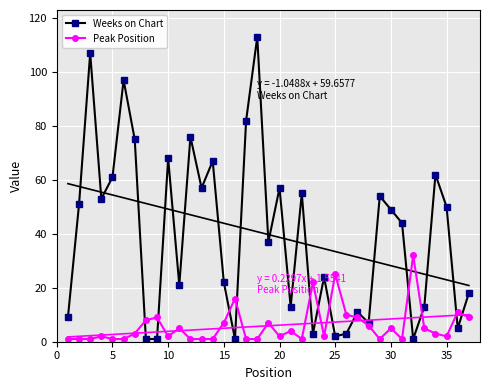

True or false: Weeks on Chart and Peak Position intersect in this chart.

True